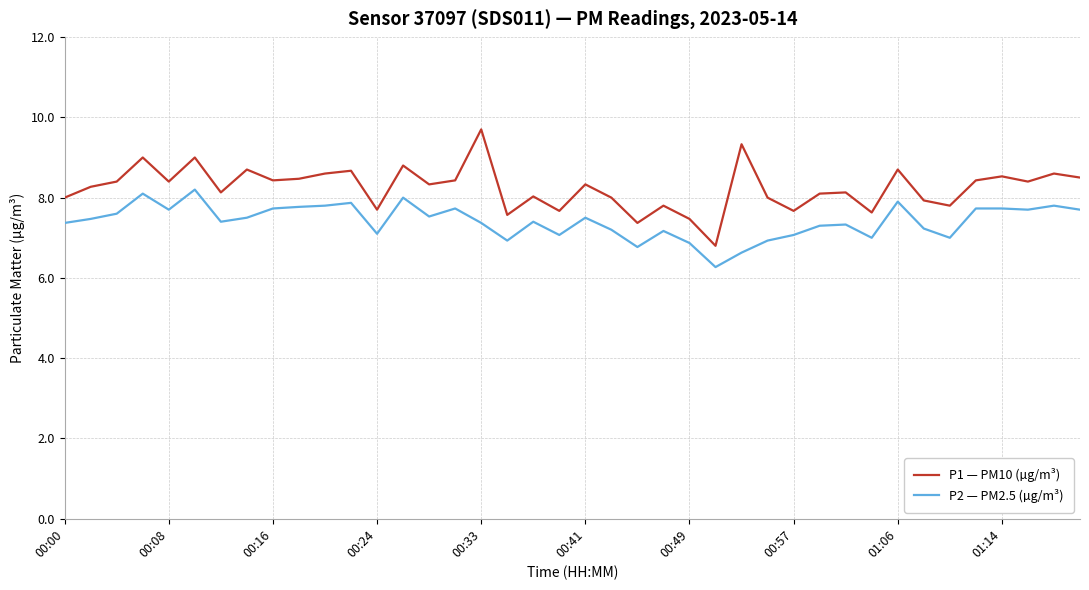

Which series has the largest range (max minus min)?

P1 — PM10 (µg/m³)